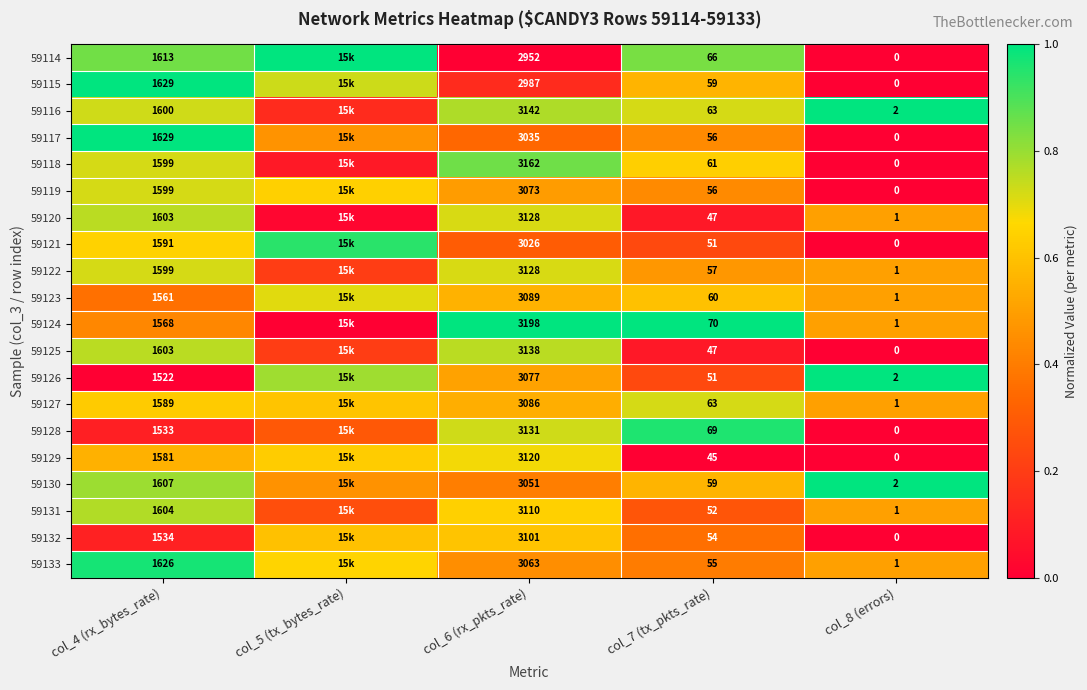

Is the value of 59126 at col_4 (rx_bytes_rate) greater than the value of 59114 at col_8 (errors)?

Yes